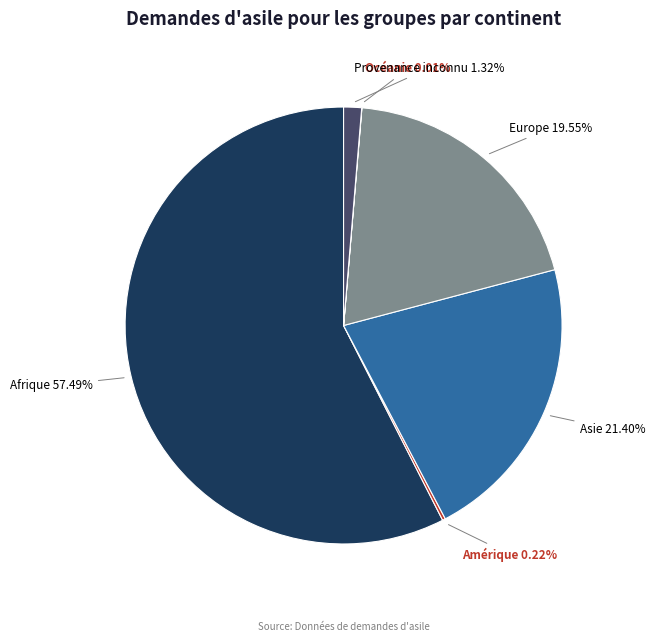

Is Afrique the majority of the pie?

Yes